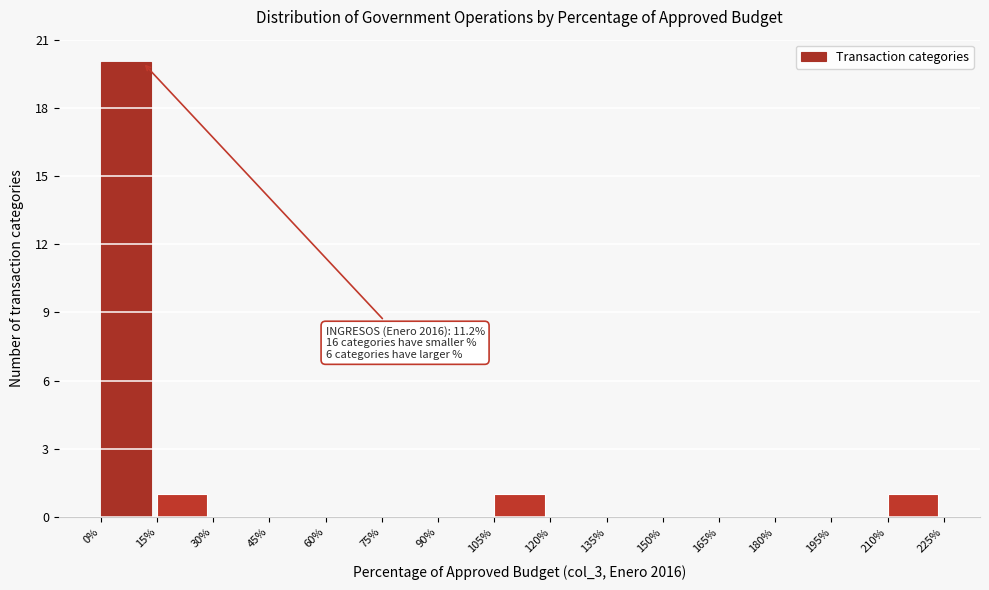

Over which range of the x-axis is the bar tallest?

0% to 15%